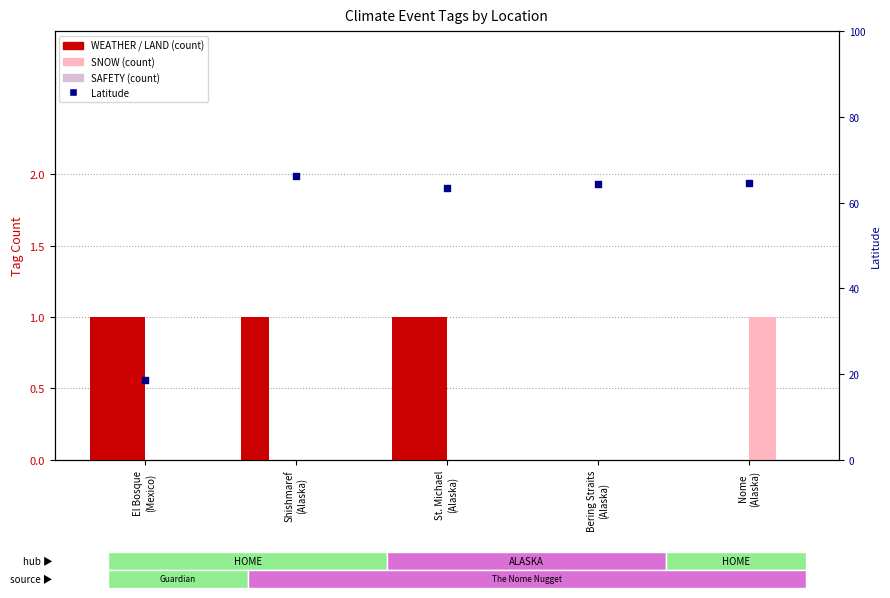

Which series has the widest spread of Y values?

Latitude